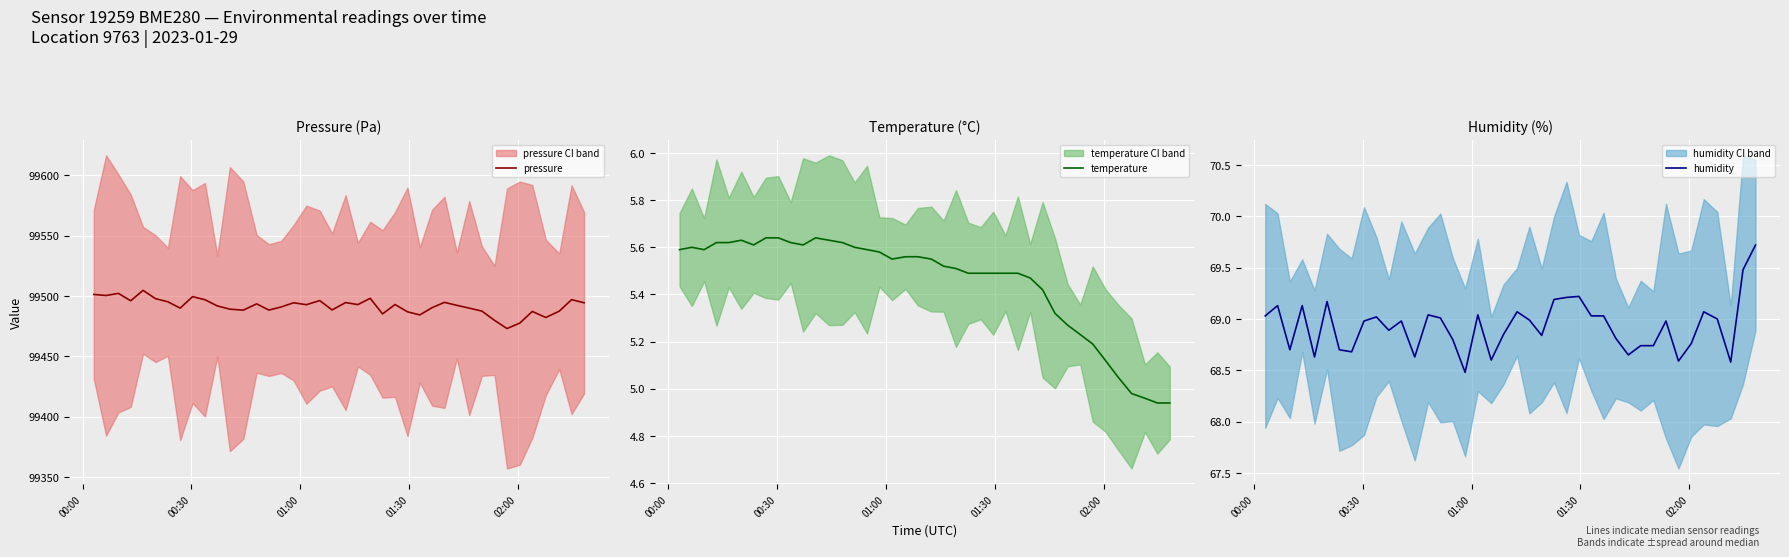

What is the difference between the maximum and minimum values in the humidity series?

1.2